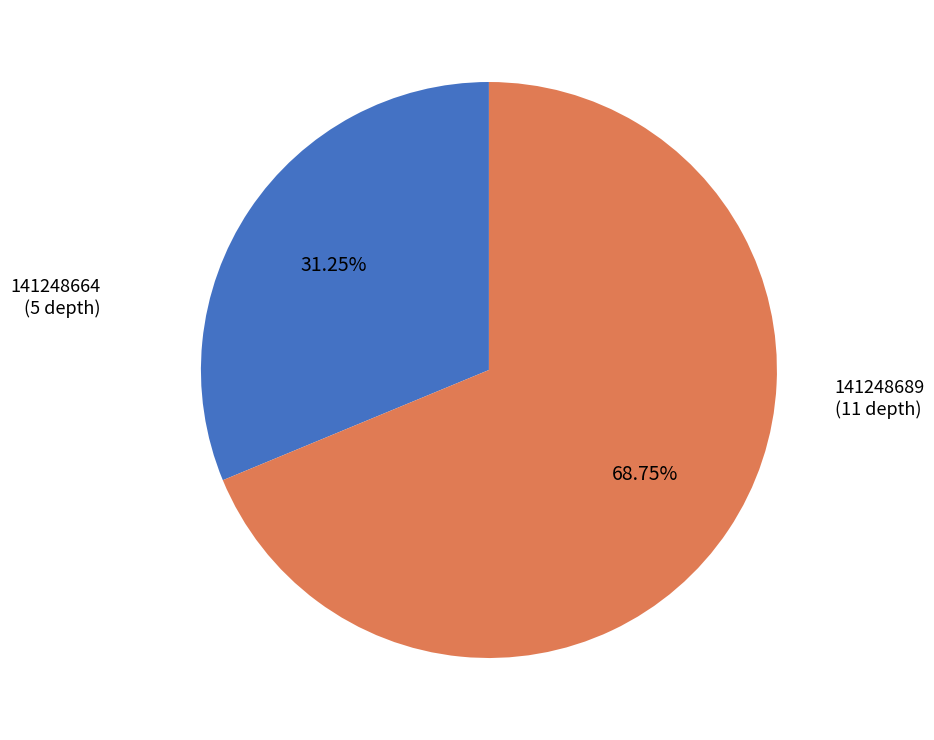

The 141248664 slice represents 31% of the pie. True or false?

True